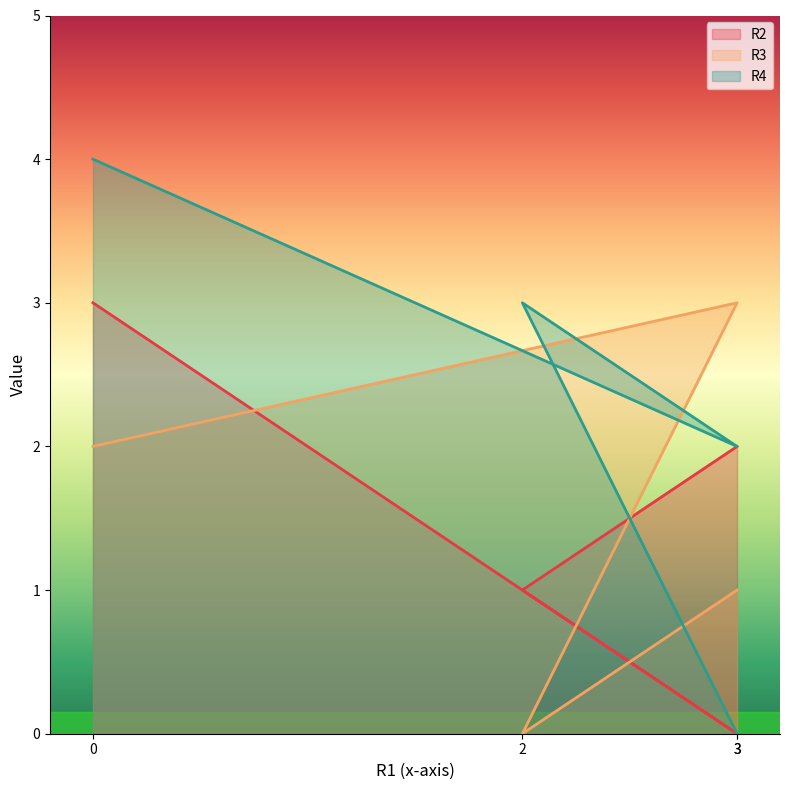

Which category has the lowest value in the R2 series?

3